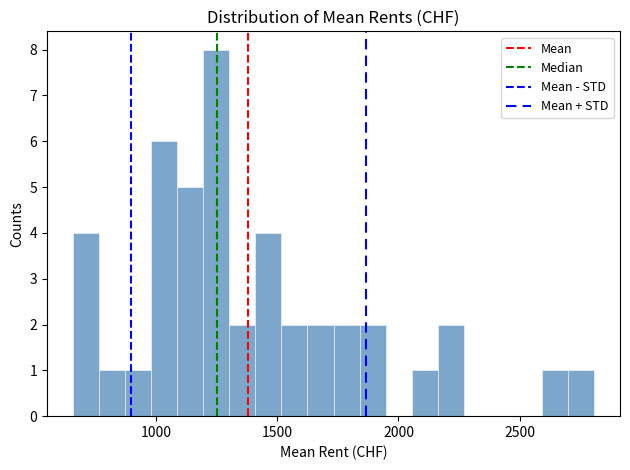

Read against the x-axis, roughly where is the centre of the tallest bar?

1250